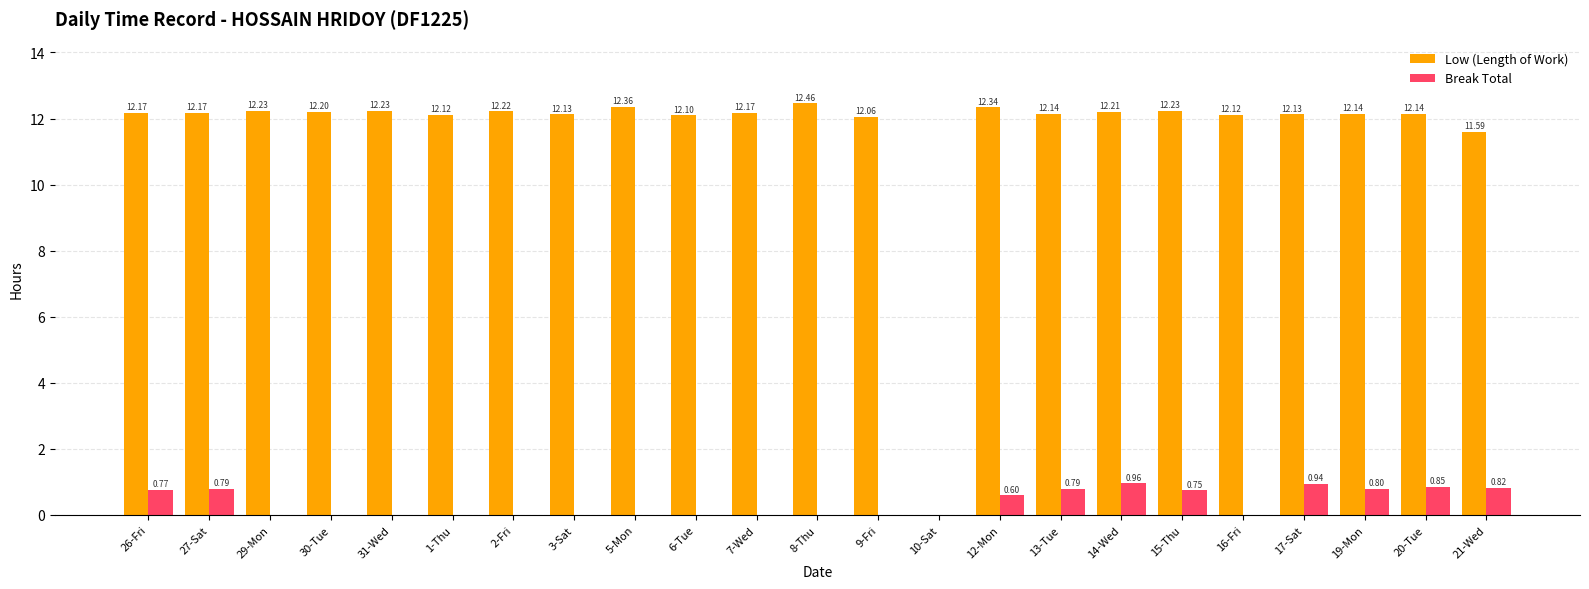

What is the approximate value of Low (Length of Work) at 31-Wed?

12.2